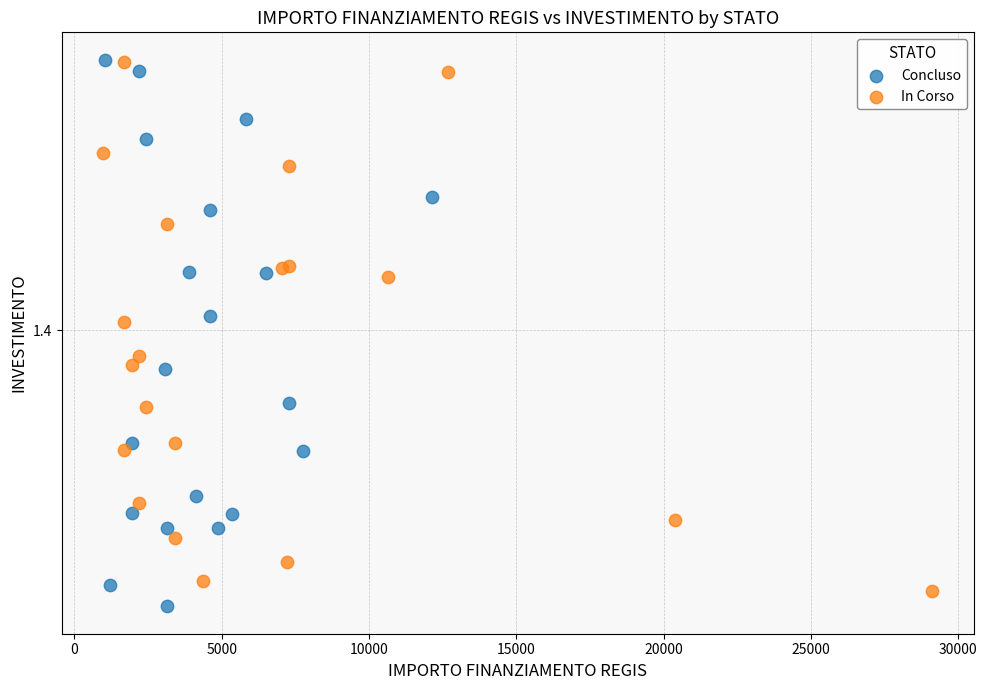

Which series contains the lowest Y value?

Concluso